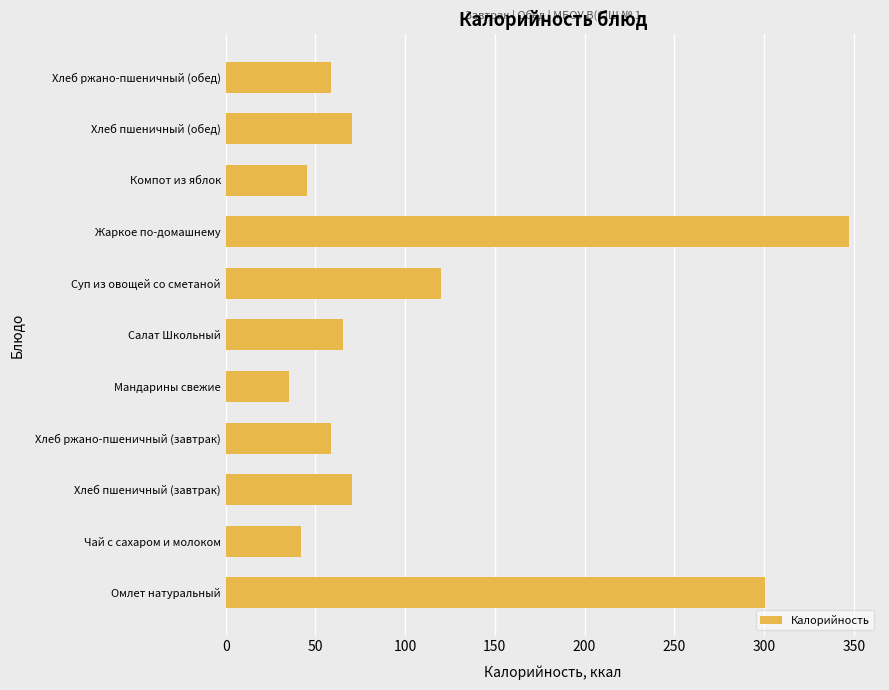

The value at Мандарины свежие is 62.1. True or false?

False